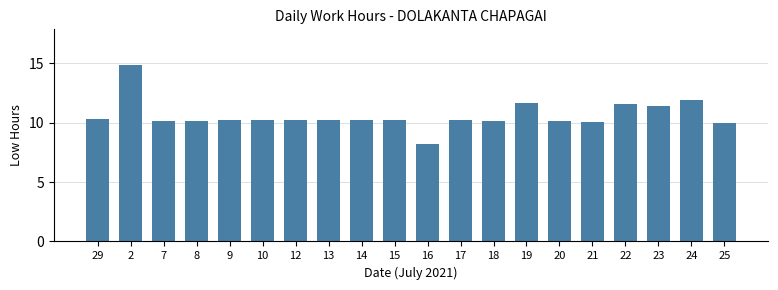

Is it true that the value at 9 is 10.2?

True